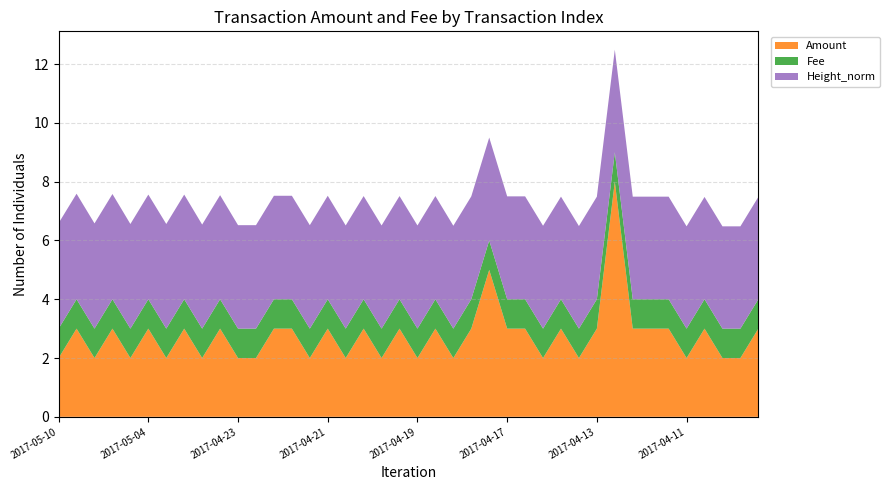

Reading right to left, extract all data points from this chart.

Amount: 3.0	2.0	2.0	3.0	2.0	3.0	3.0	3.0	8.0	3.0	2.0	3.0	2.0	3.0	3.0	5.0	3.0	2.0	3.0	2.0	3.0	2.0	3.0	2.0	3.0	2.0	3.0	3.0	2.0	2.0	3.0	2.0	3.0	2.0	3.0	2.0	3.0	2.0	3.0	2.0
Fee: 1.0	1.0	1.0	1.0	1.0	1.0	1.0	1.0	1.0	1.0	1.0	1.0	1.0	1.0	1.0	1.0	1.0	1.0	1.0	1.0	1.0	1.0	1.0	1.0	1.0	1.0	1.0	1.0	1.0	1.0	1.0	1.0	1.0	1.0	1.0	1.0	1.0	1.0	1.0	1.0
Height_norm: 3.5	3.5	3.5	3.5	3.5	3.5	3.5	3.5	3.5	3.5	3.5	3.5	3.5	3.5	3.5	3.5	3.5	3.5	3.5	3.5	3.5	3.5	3.5	3.5	3.5	3.5	3.5	3.5	3.5	3.5	3.5	3.5	3.6	3.6	3.6	3.6	3.6	3.6	3.6	3.6